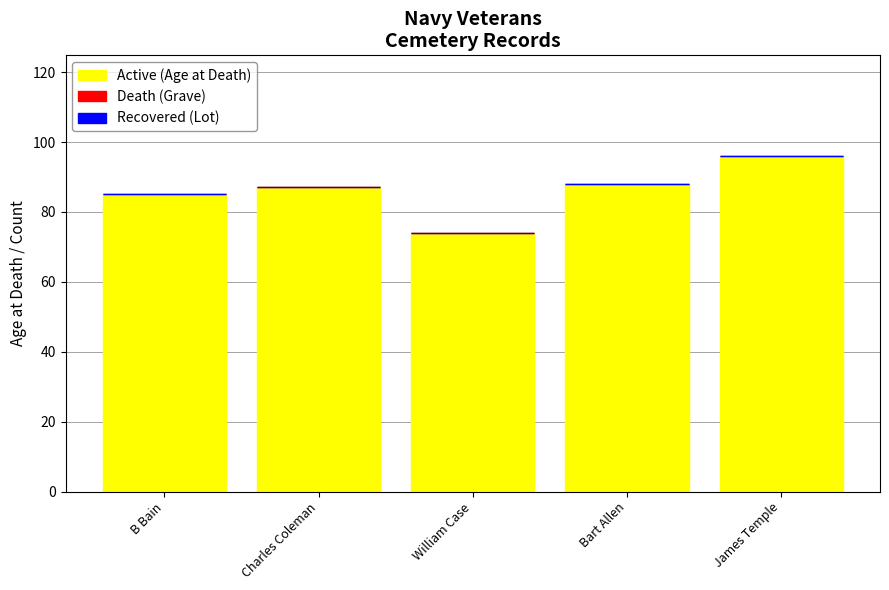

How many bars are there in total?

5